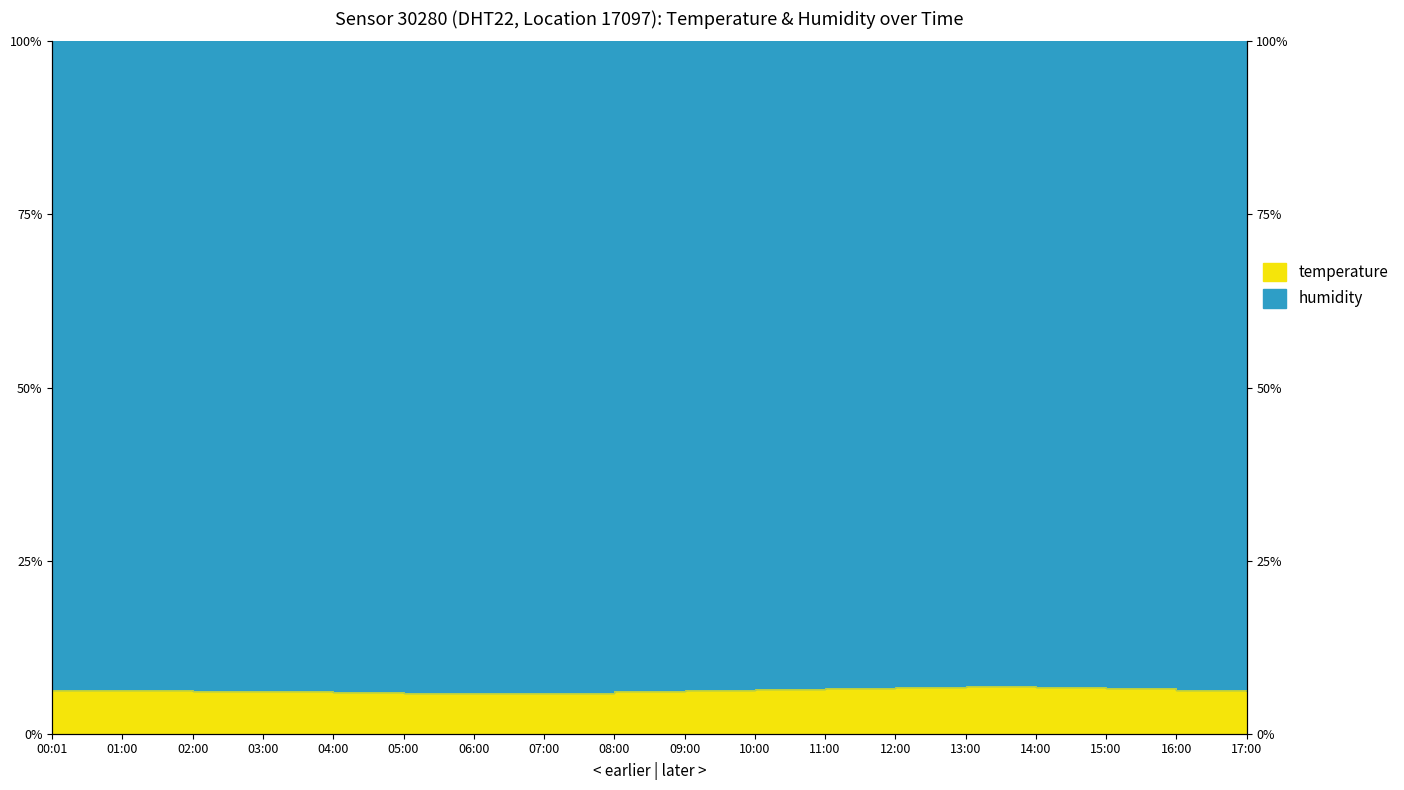

Where is the first local minimum?

06:00